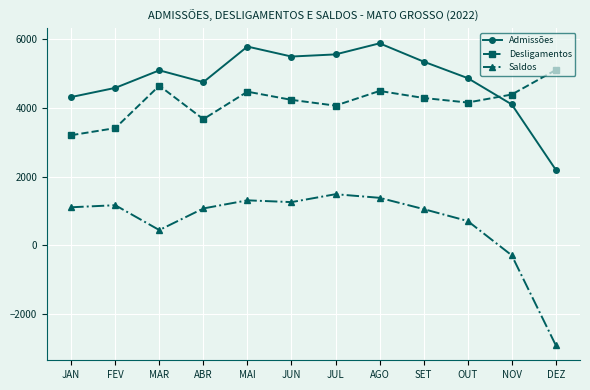

Where is the first local minimum for Saldos?

MAR